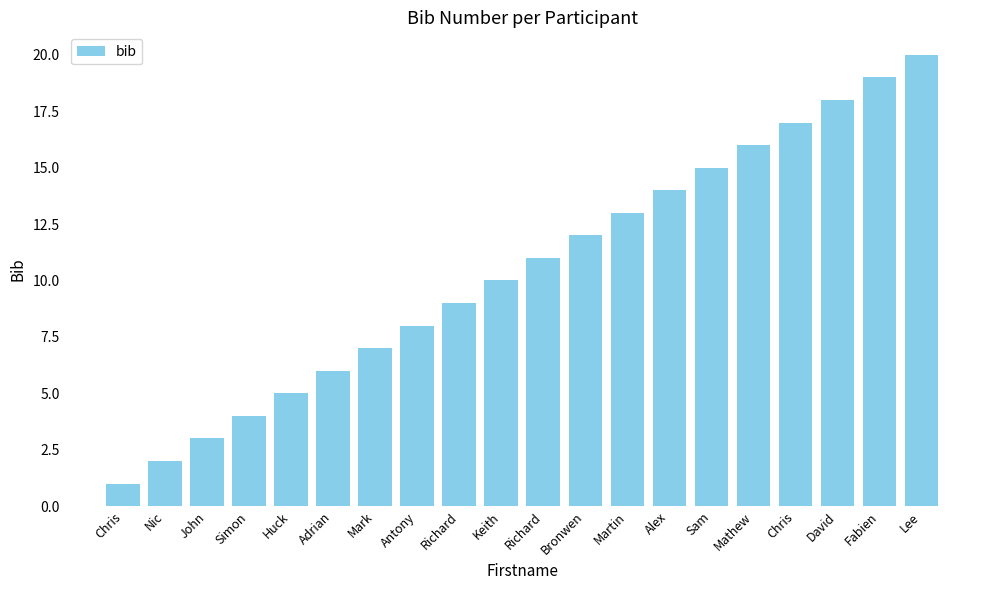

What is the sum of the values at Nic and Mark?

9